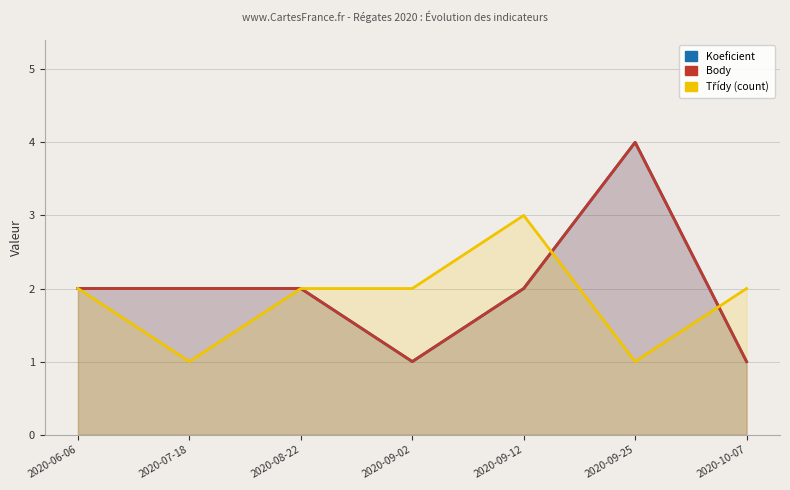

The value of Třídy (count) at 2020-06-06 is 2. True or false?

True